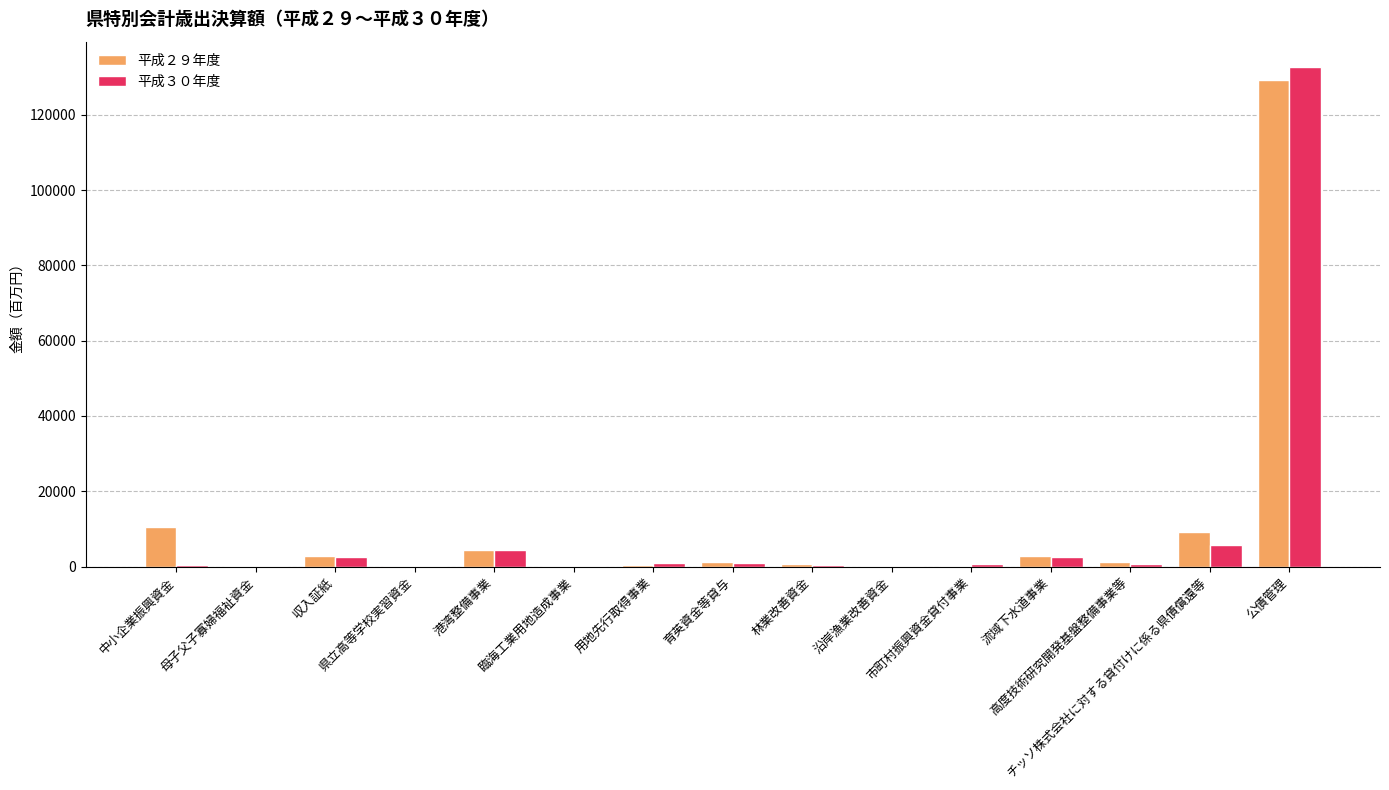

What is the sum of all 平成３０年度 values?

153261.3